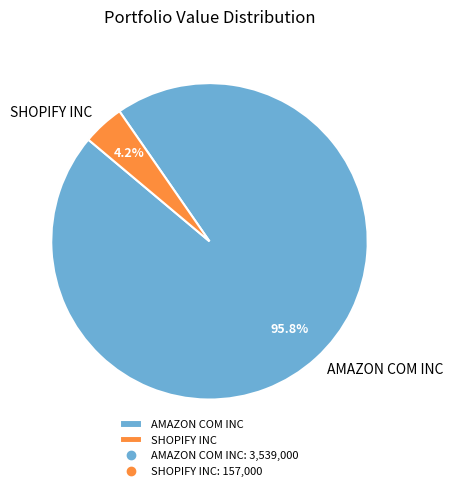

The AMAZON COM INC slice represents 96% of the pie. True or false?

True